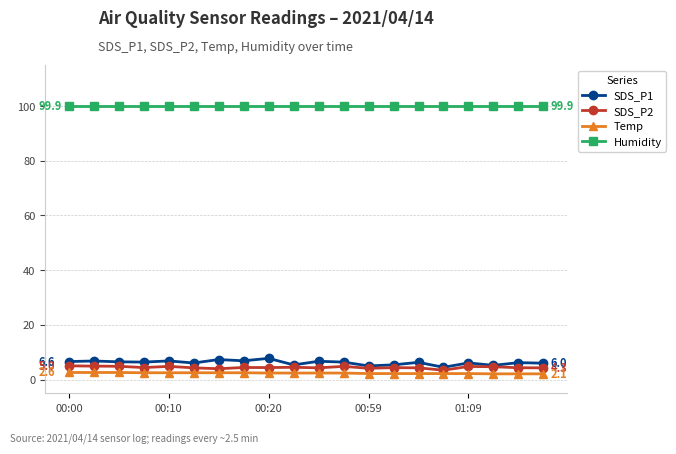

What is the maximum value for Temp?

2.6